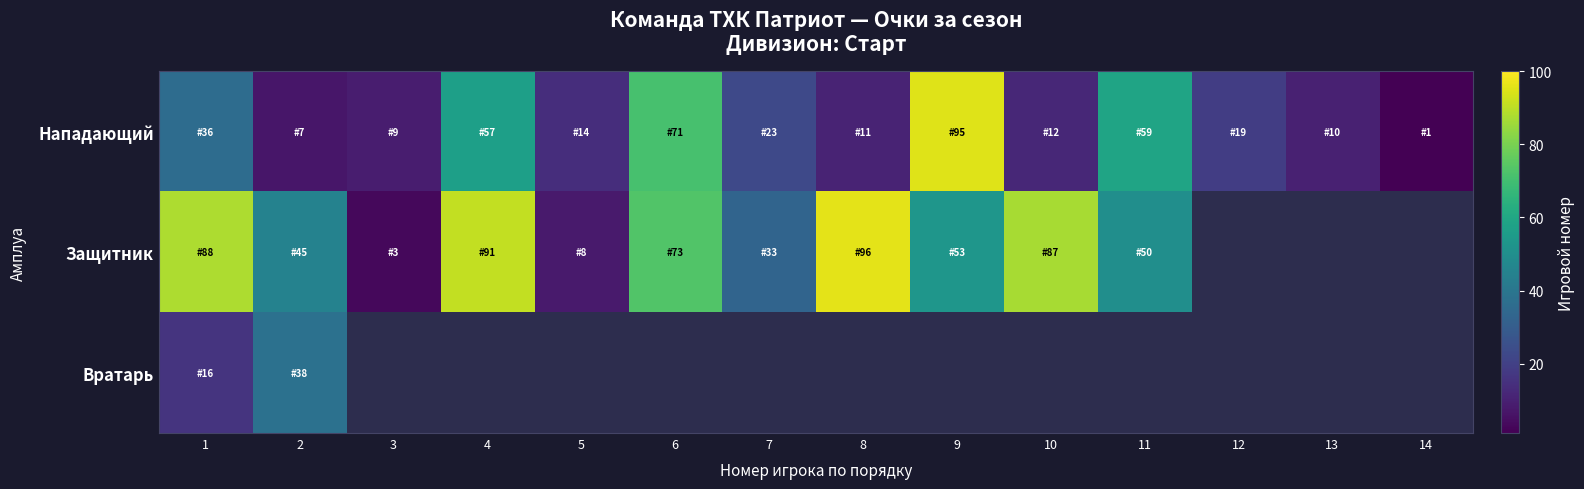

At which category is the sum across all series the highest?

1